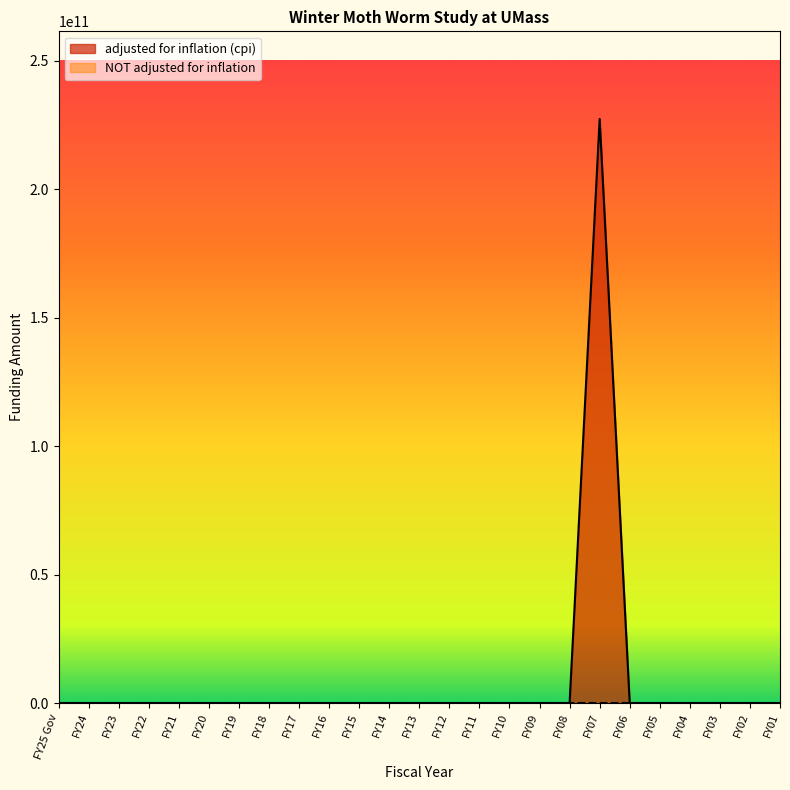

Rank the series by their maximum value, from highest to lowest.

adjusted for inflation (cpi), NOT adjusted for inflation